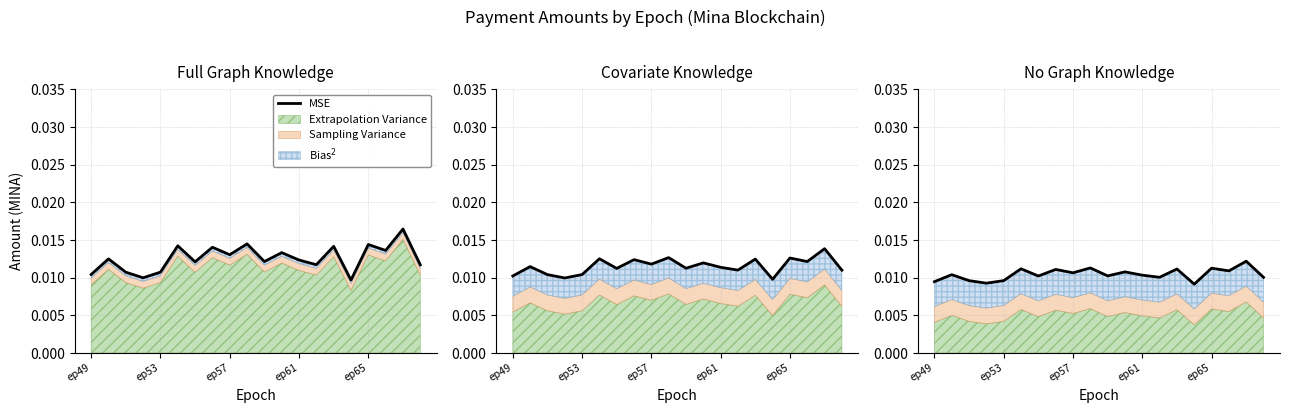

How many points are lower than both their immediate neighbors (excluding endpoints)?

7